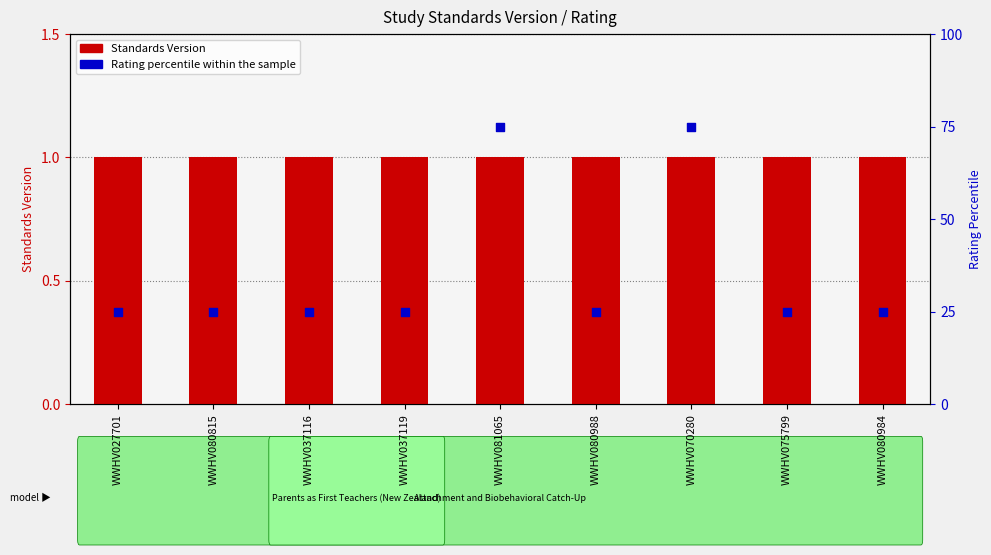

Is the value of Rating percentile within the sample at WWHV027701 greater than the value of Standards Version at WWHV037116?

Yes